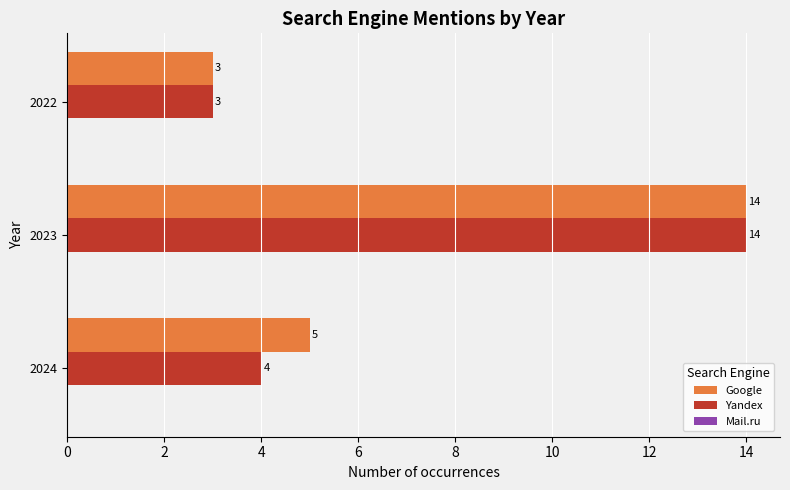

What is the average value of the Yandex series?

7.0